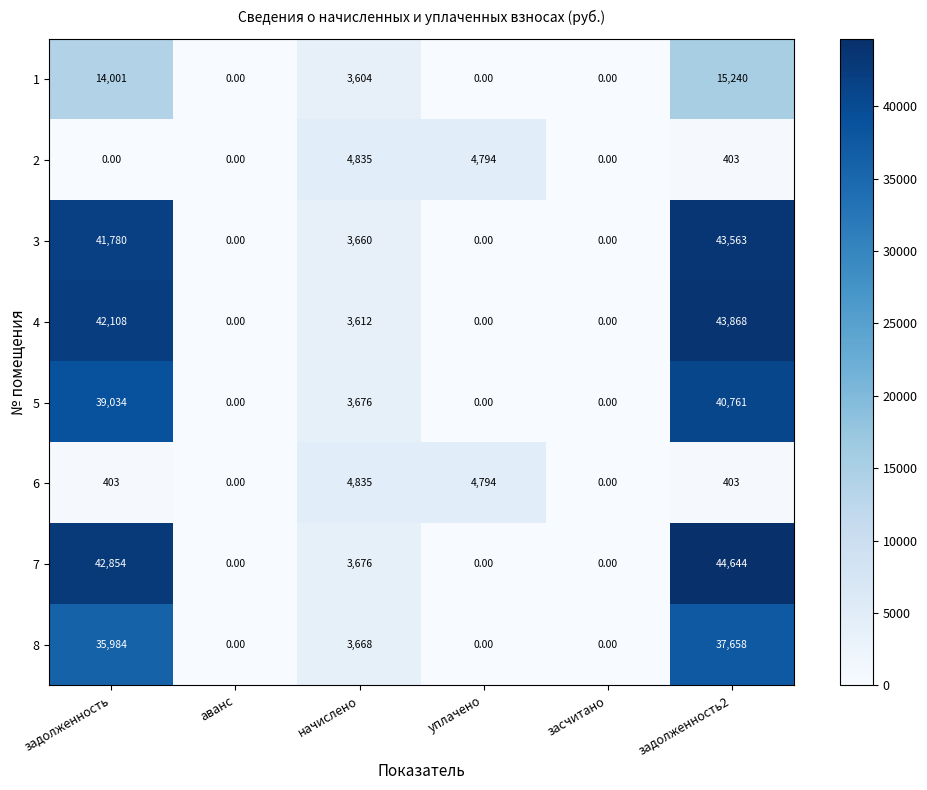

Which label corresponds to the largest value in the chart?

задолженность2